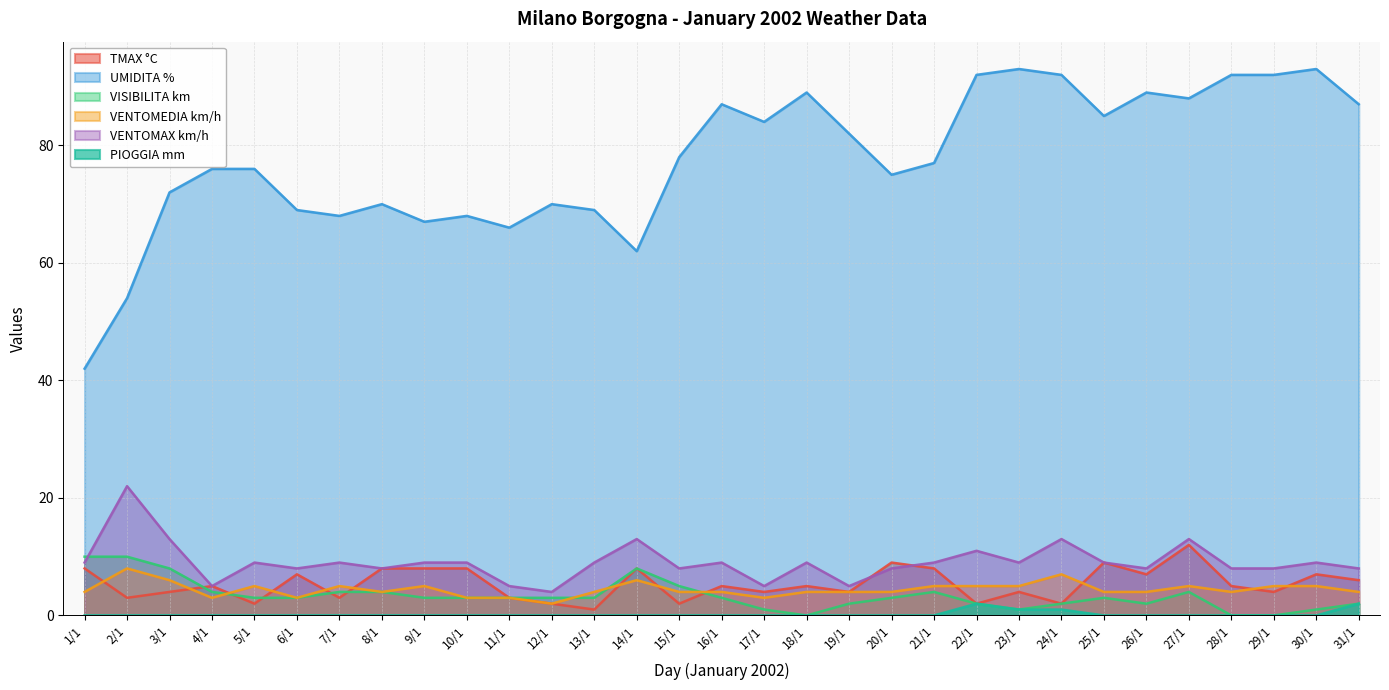

What position from the right is 7/1?

25